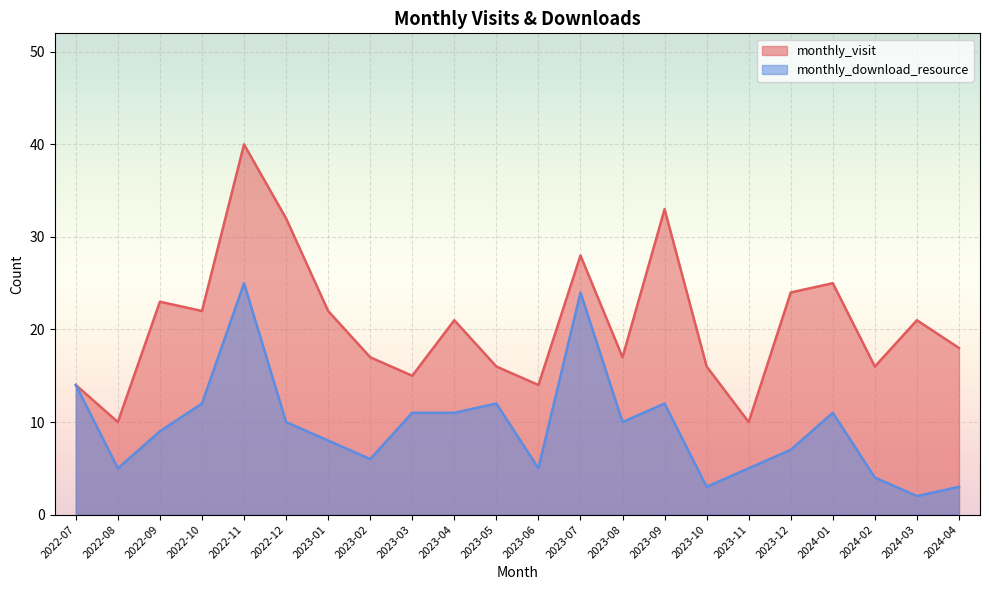

Does the chart display data point markers on the line(s)?

No